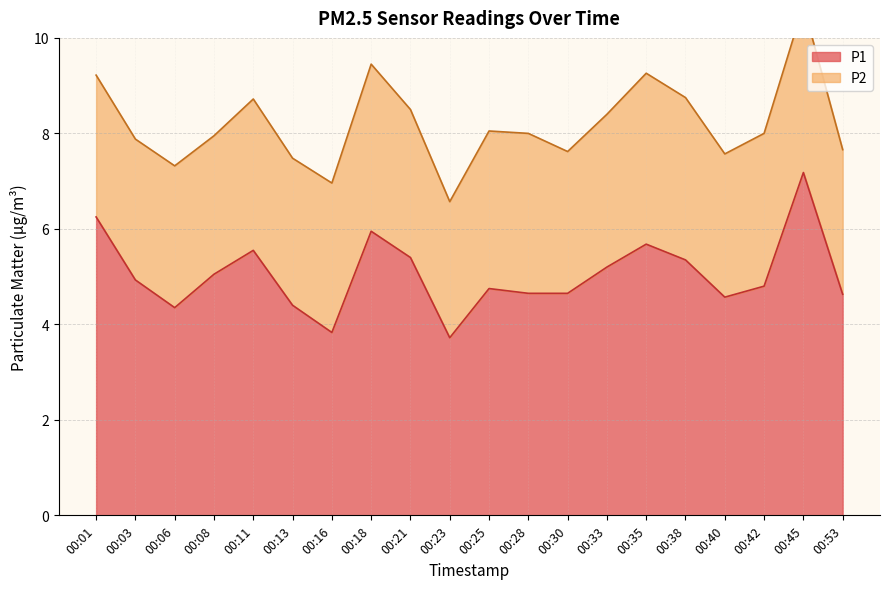

Does the chart have visible grid lines?

Yes